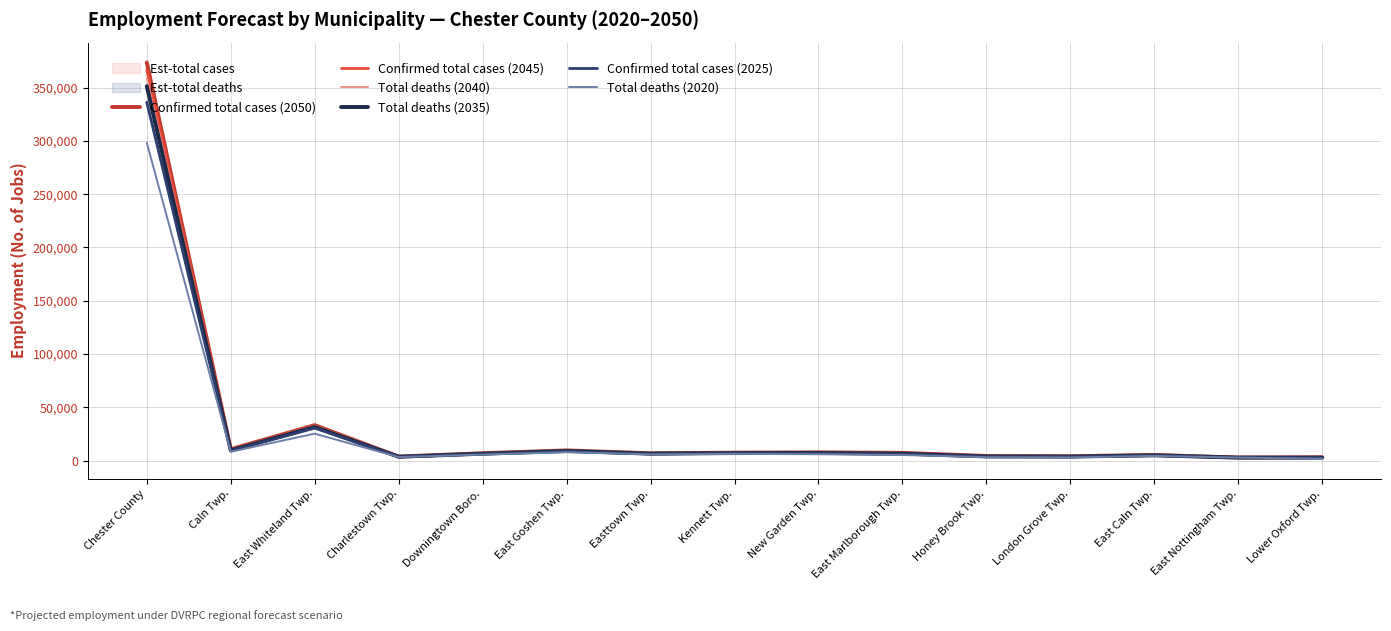

Rank the series by their maximum value, from lowest to highest.

Total deaths (2020), Confirmed total cases (2025), Total deaths (2035), Total deaths (2040), Confirmed total cases (2045), Confirmed total cases (2050)